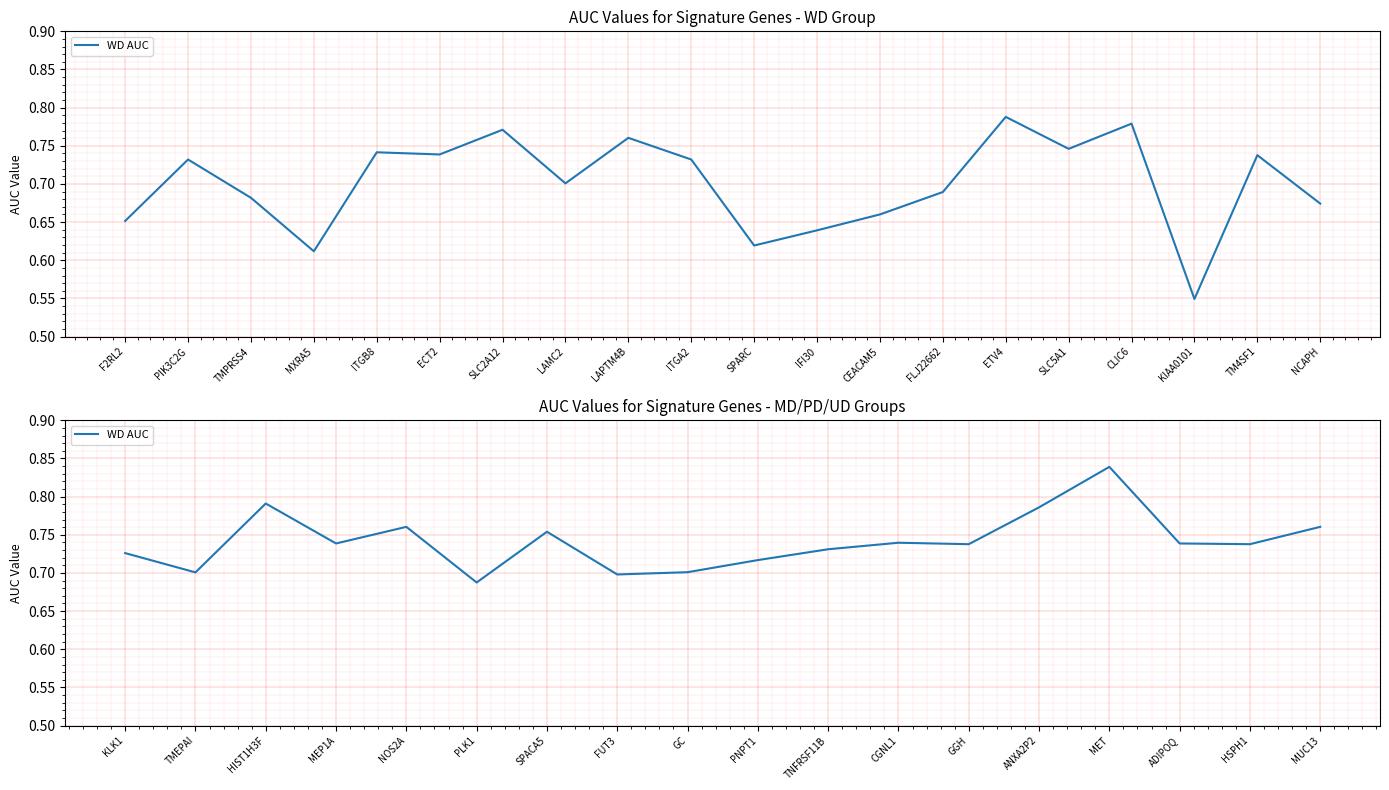

What value does the data have at PLK1?

0.7